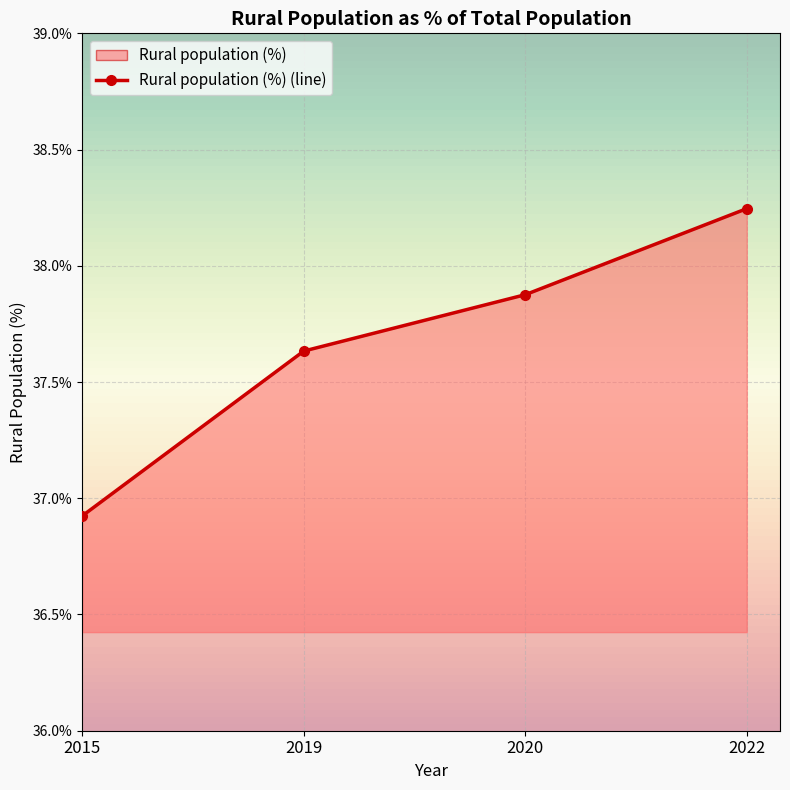

True or false: there are more than 0 points higher than both neighbors.

False